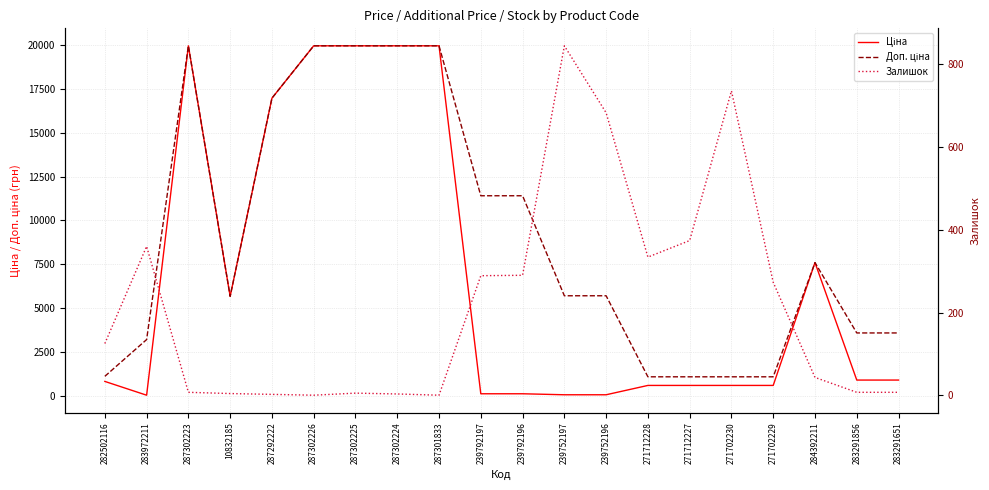

Where do Ціна and Залишок first cross each other?

282502116 and 283972211